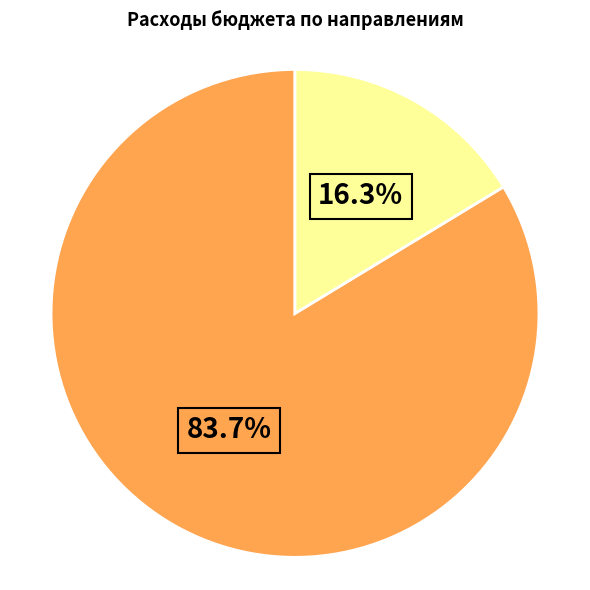

To the nearest percent, what is the difference between the largest and smallest slice percentages?

67%